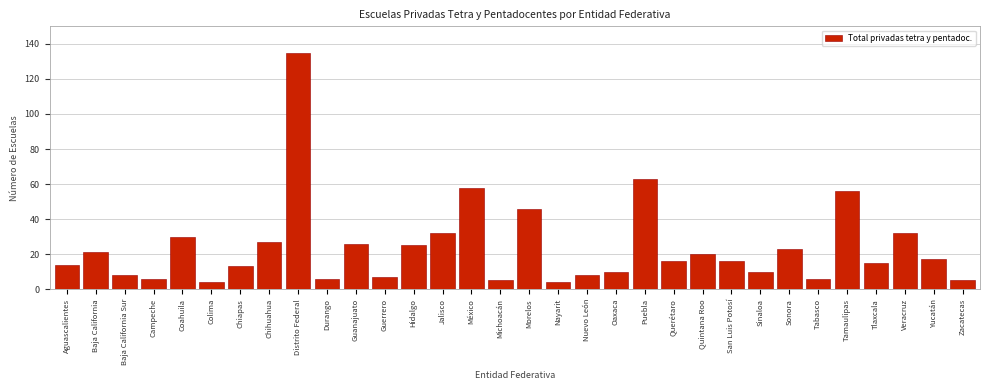

What position from the left is México?

15